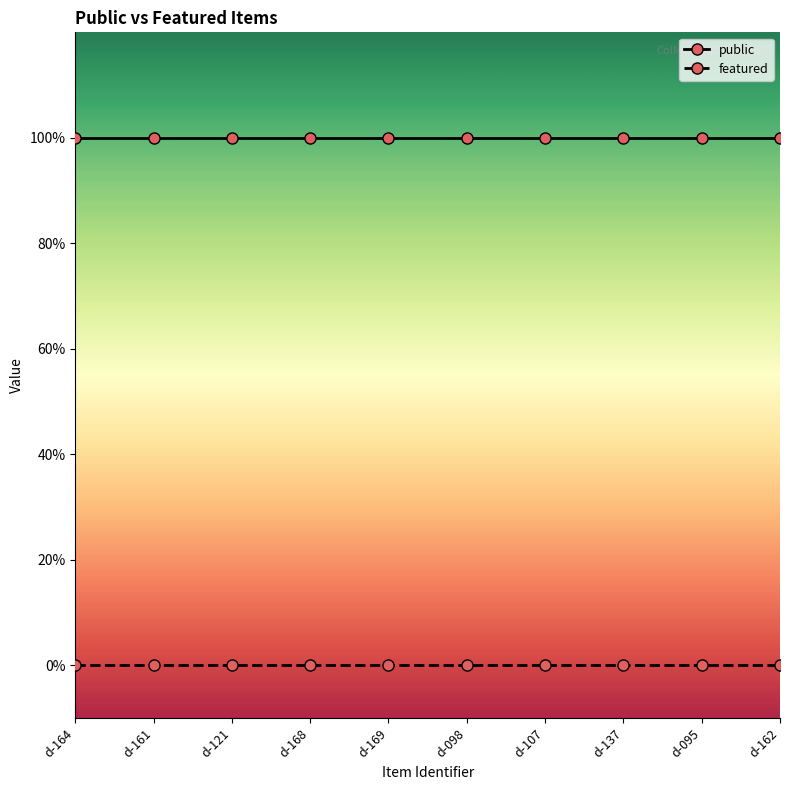

What is the label of the 7th point from the left?

d-107